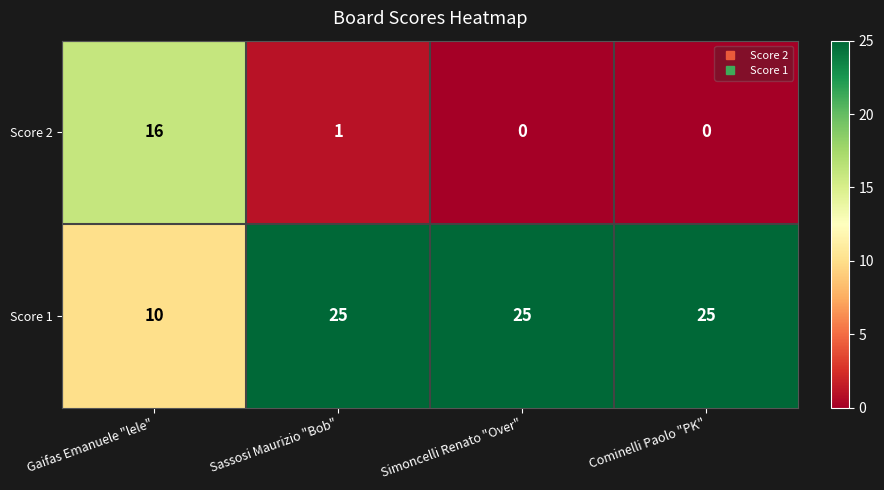

Rank the series at Gaifas Emanuele "lele" from lowest to highest value.

Score 1, Score 2